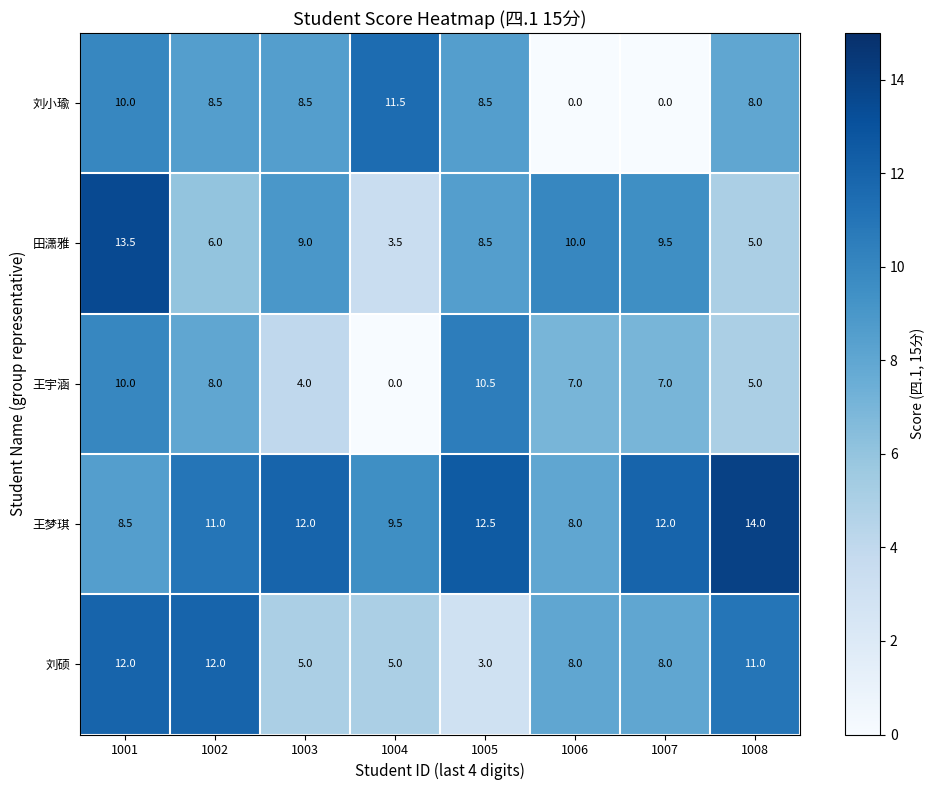

Which series has the widest spread of values?

刘小瑜